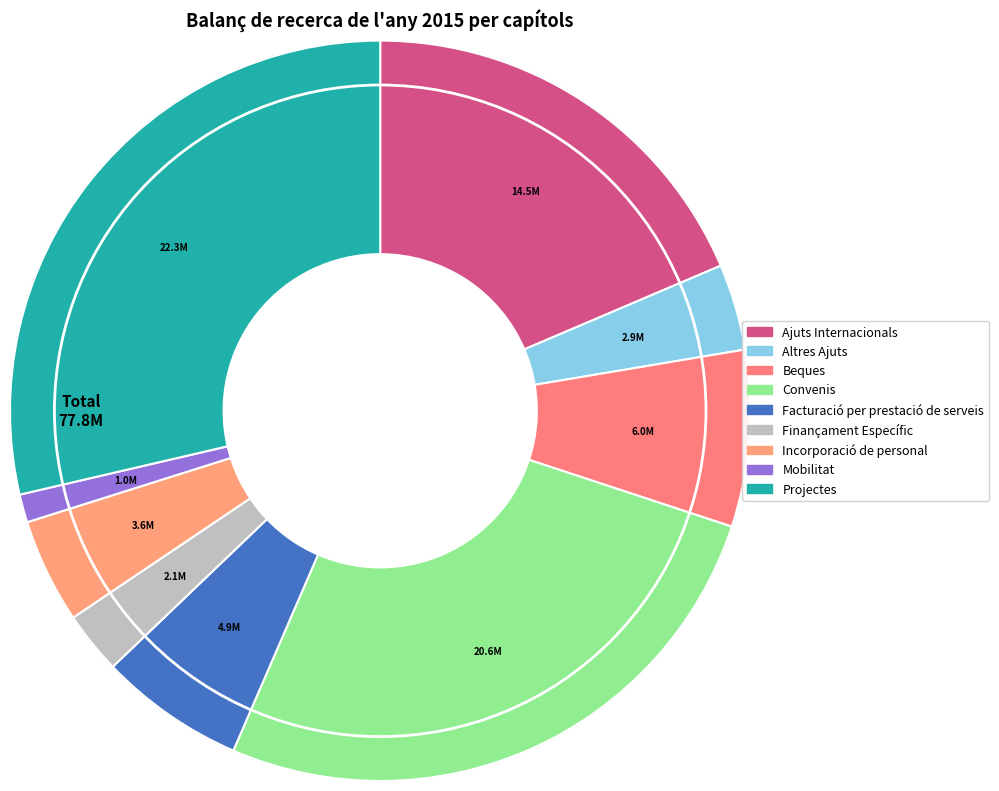

Combined, what portion of the pie is Ajuts Internacionals and Facturació per prestació de serveis?

24.9%